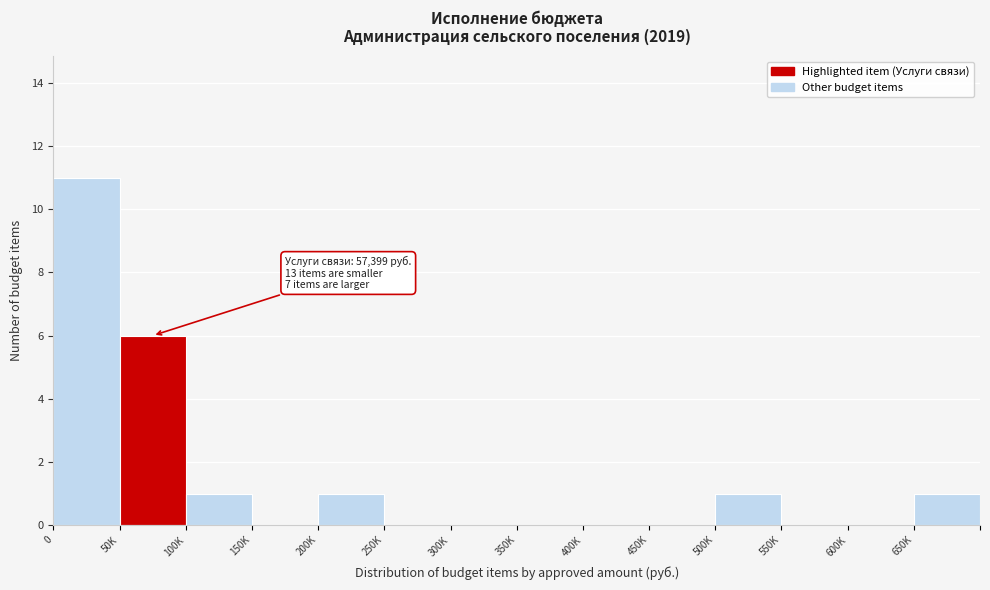

Reading left to right, extract all data points from this chart.

0=11	50K=6	100K=1	150K=0	200K=1	250K=0	300K=0	350K=0	400K=0	450K=0	500K=1	550K=0	600K=0	650K=1